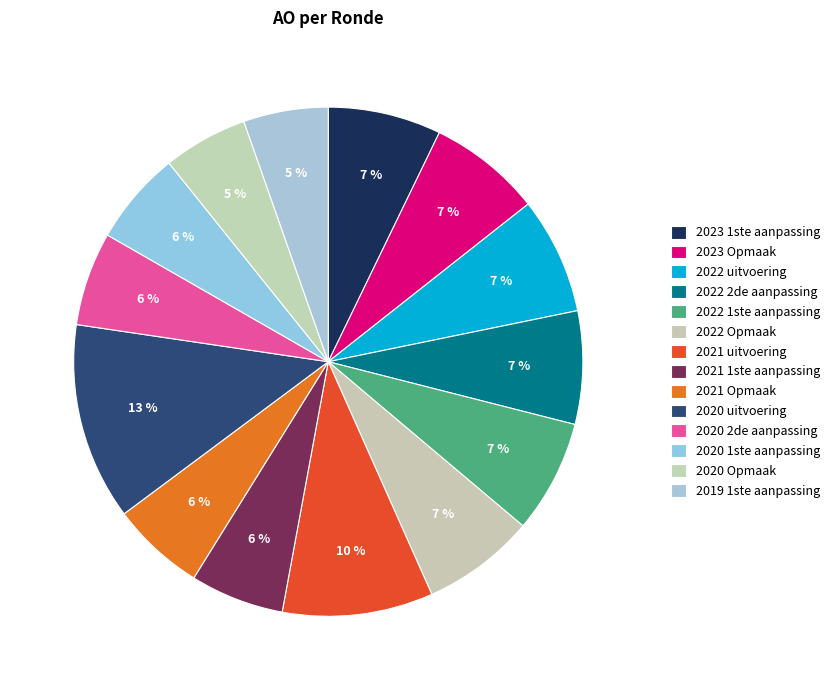

To the nearest percent, what is the average slice percentage?

7%